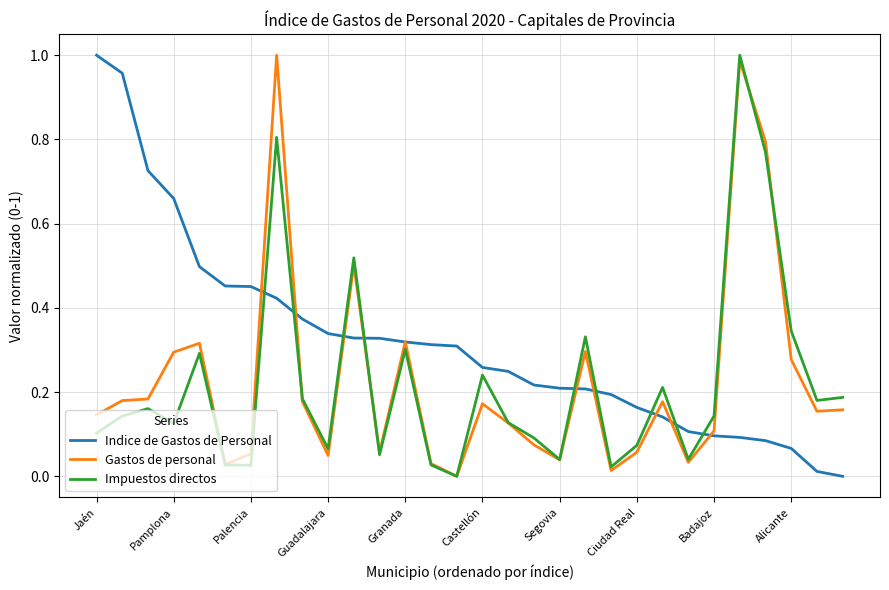

Which series has the largest total across all categories?

Indice de Gastos de Personal